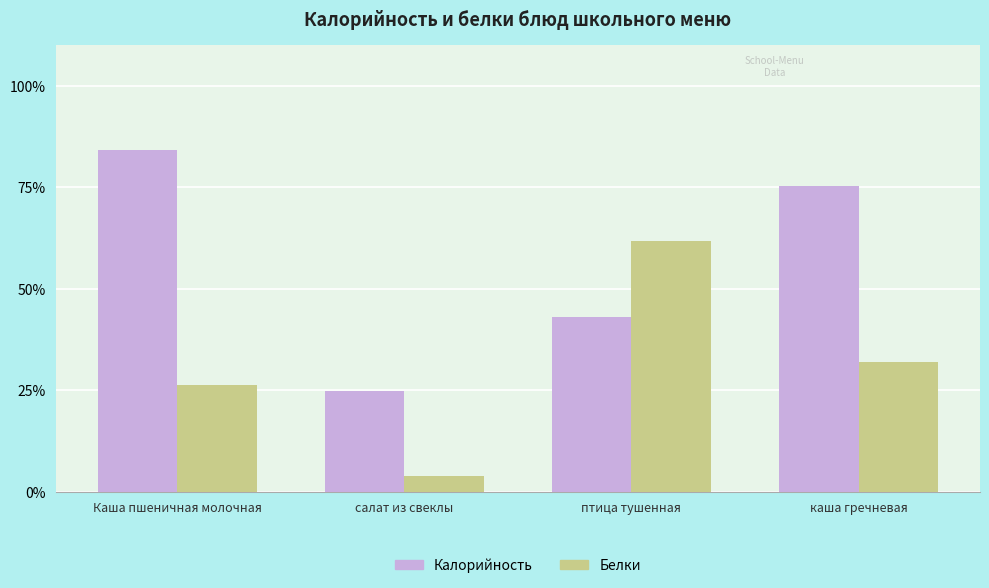

Does the chart contain any negative values?

No